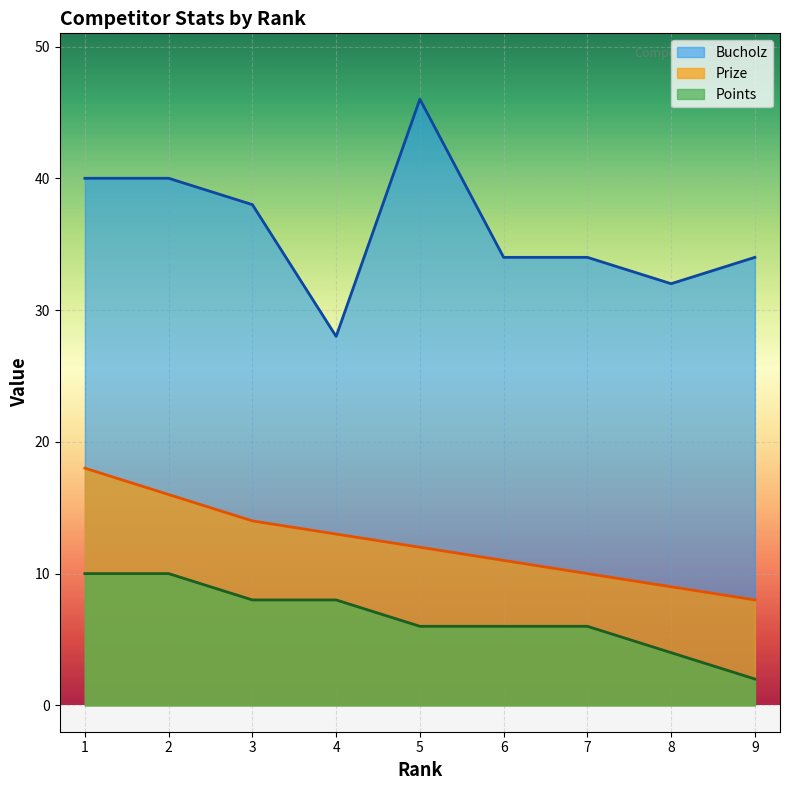

True or false: Prize has a value of 9 at 2.

False